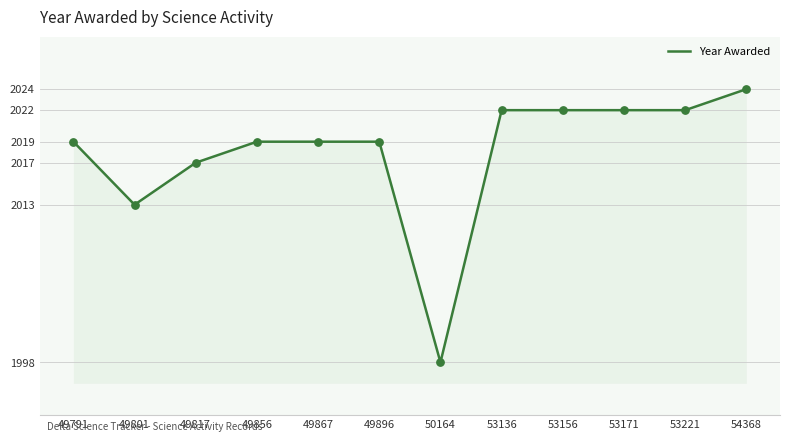

Which has a higher value, 49856 or 49817?

49856